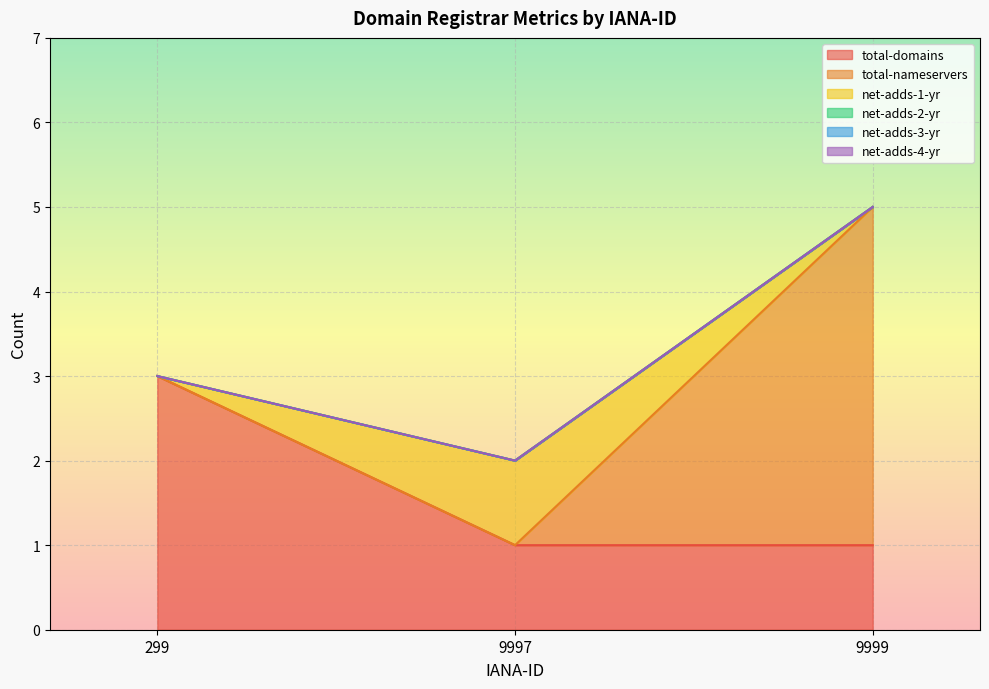

Does the chart display data point markers on the line(s)?

No